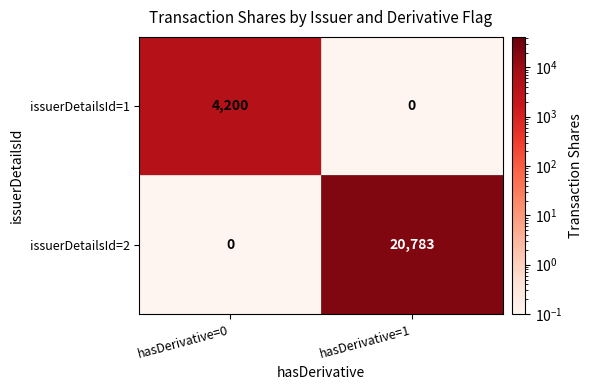

How many data points does each series have?

2